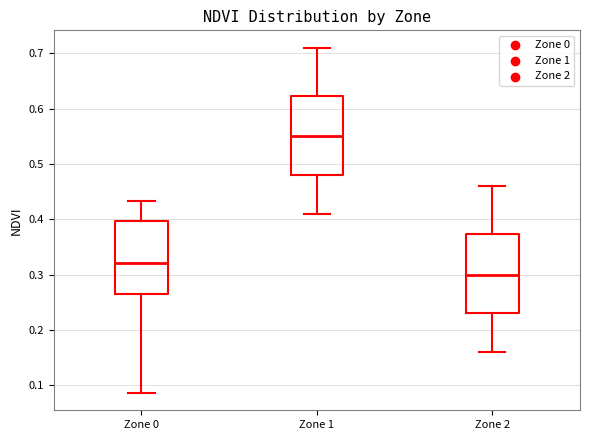

Reading left to right, read every box against the y-axis: the position of its median line, the range the box covers, and the ends of its whiskers. The values are not printed on the chart, so give them approximately, as read against the axis.

Zone 0: median 0.32, box 0.26 to 0.40, whiskers 0.09 to 0.43
Zone 1: median 0.55, box 0.48 to 0.62, whiskers 0.41 to 0.71
Zone 2: median 0.30, box 0.23 to 0.37, whiskers 0.16 to 0.46